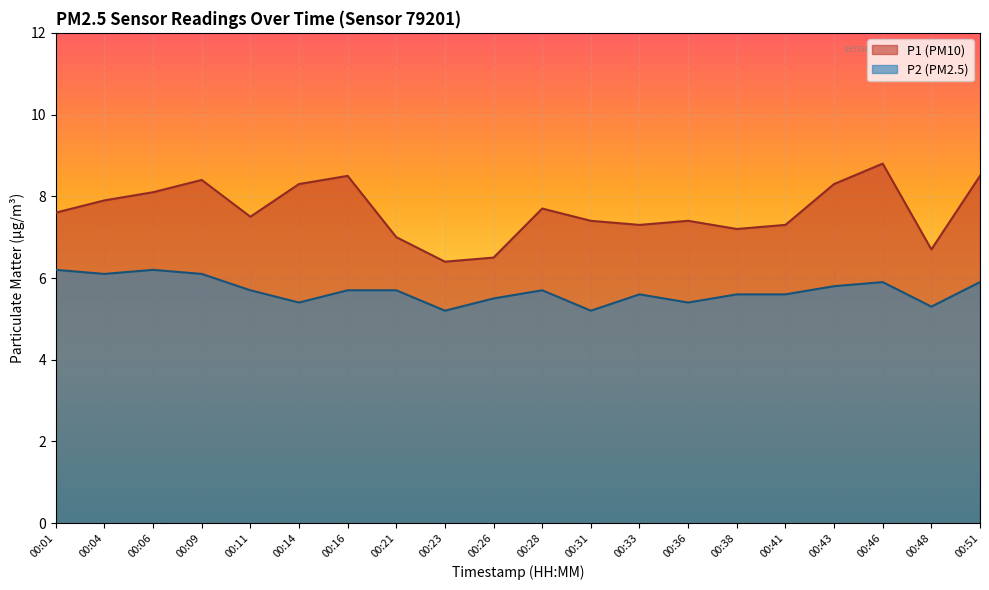

Which series has the widest spread of values?

P1 (PM10)